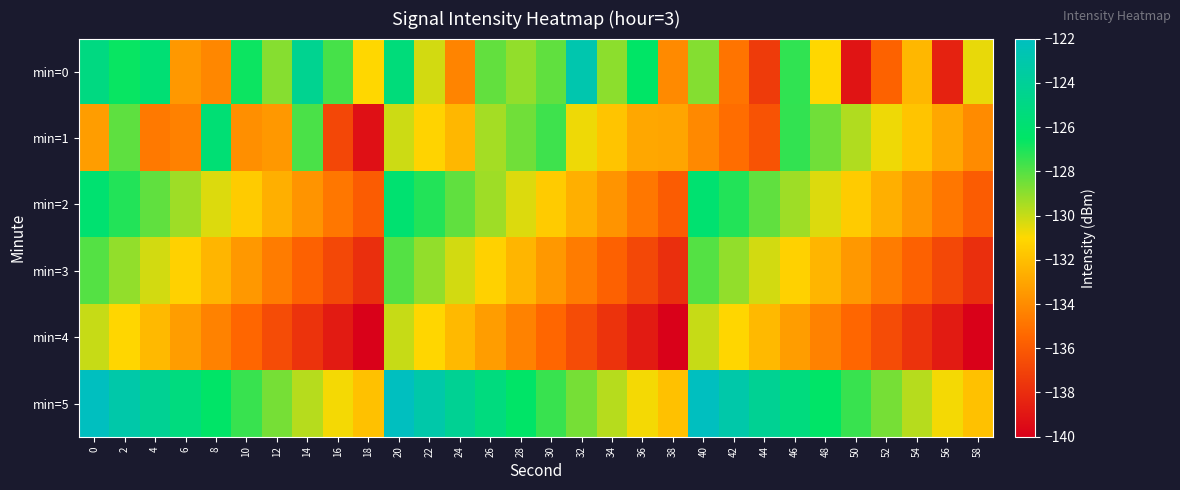

At which category is the sum across all series the highest?

20